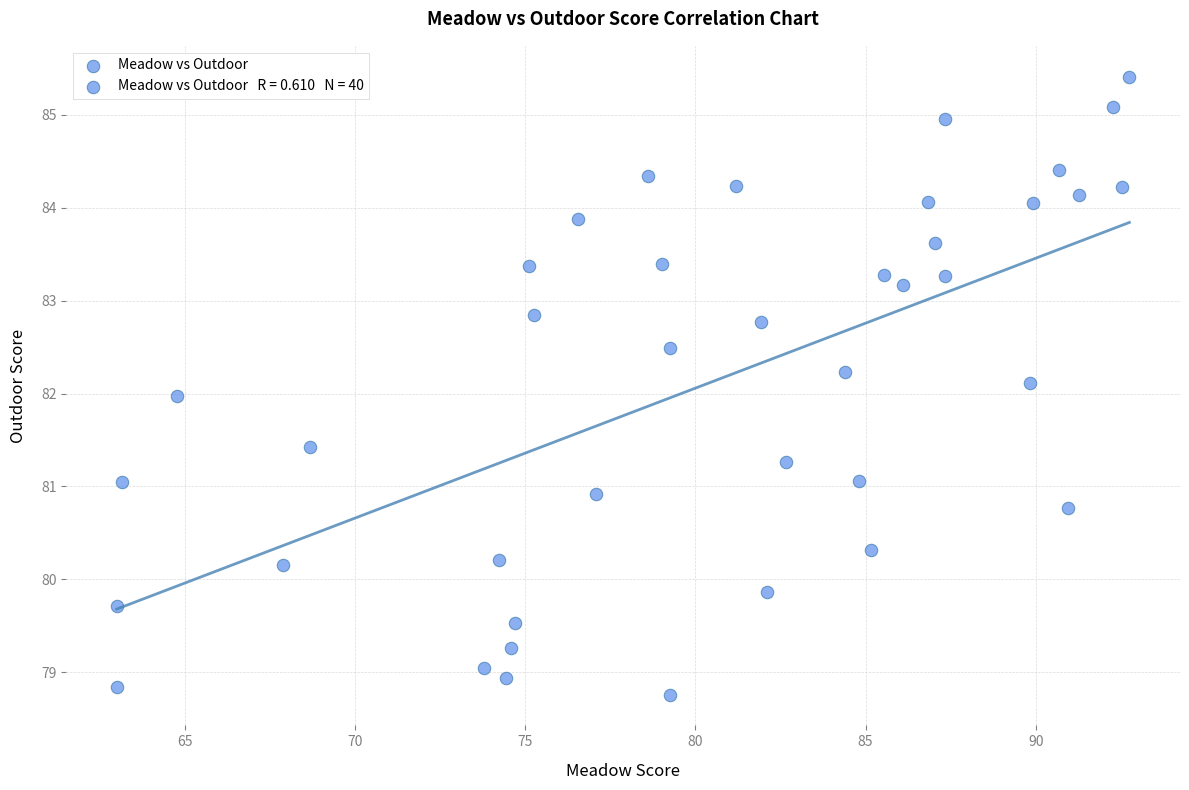

How many data points are displayed?

40